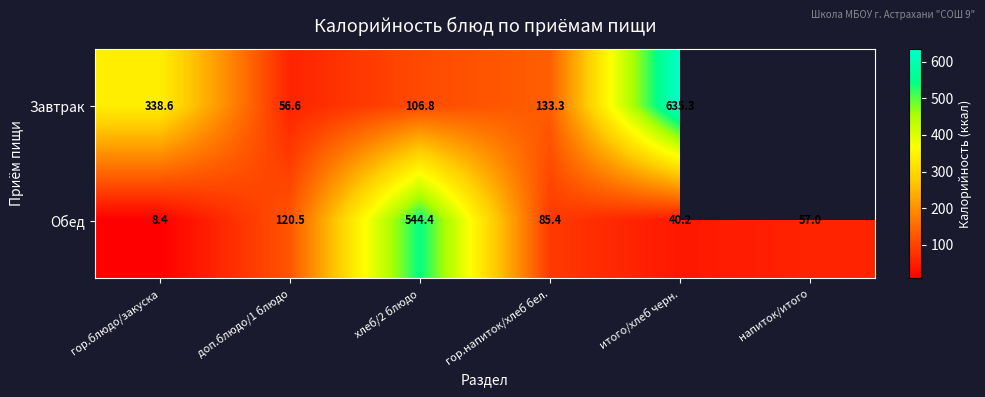

What is the spread (max minus min) of values at итого/хлеб черн.?

595.1